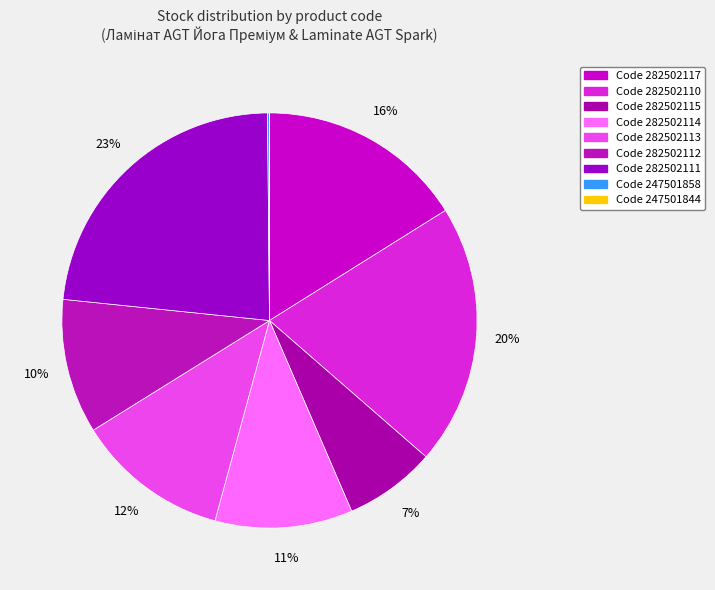

Which category has the smallest portion of the pie?

247501844